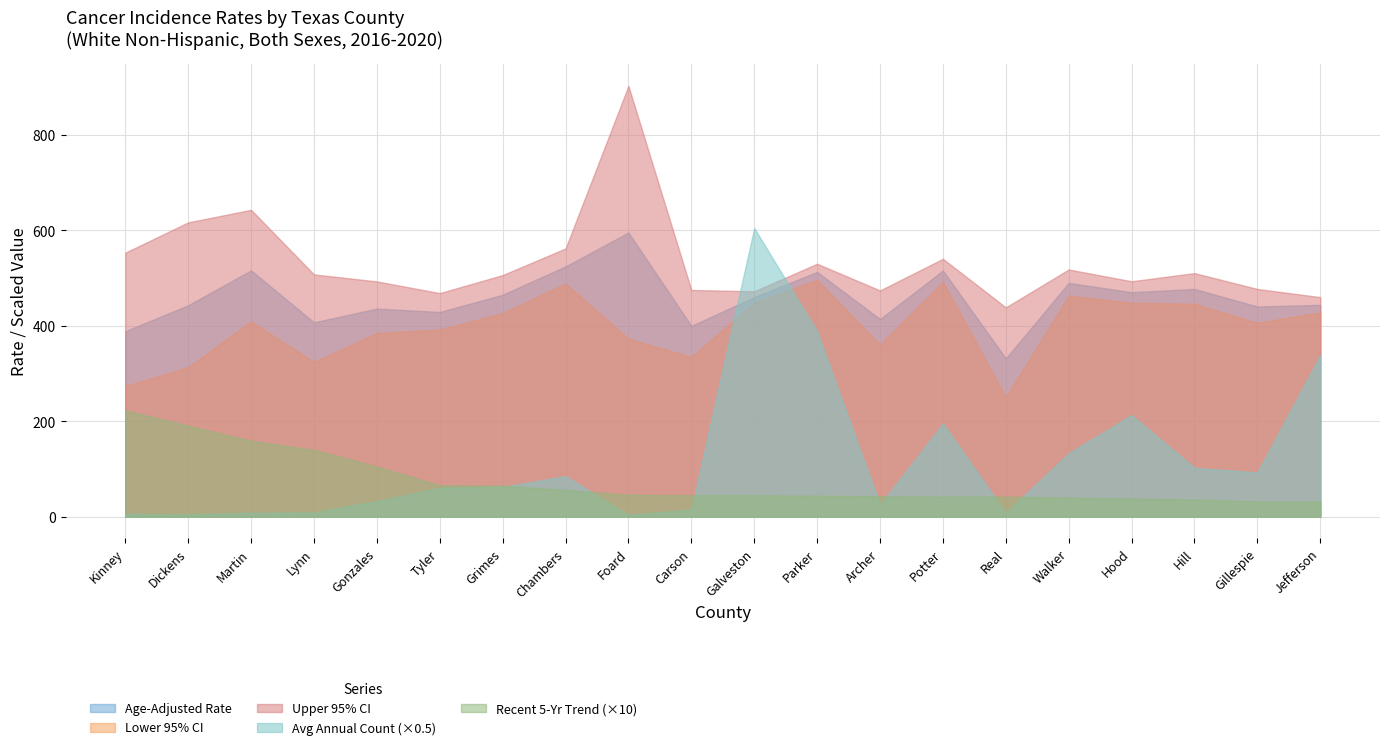

How many data points in Average Annual Count are above 125?

9